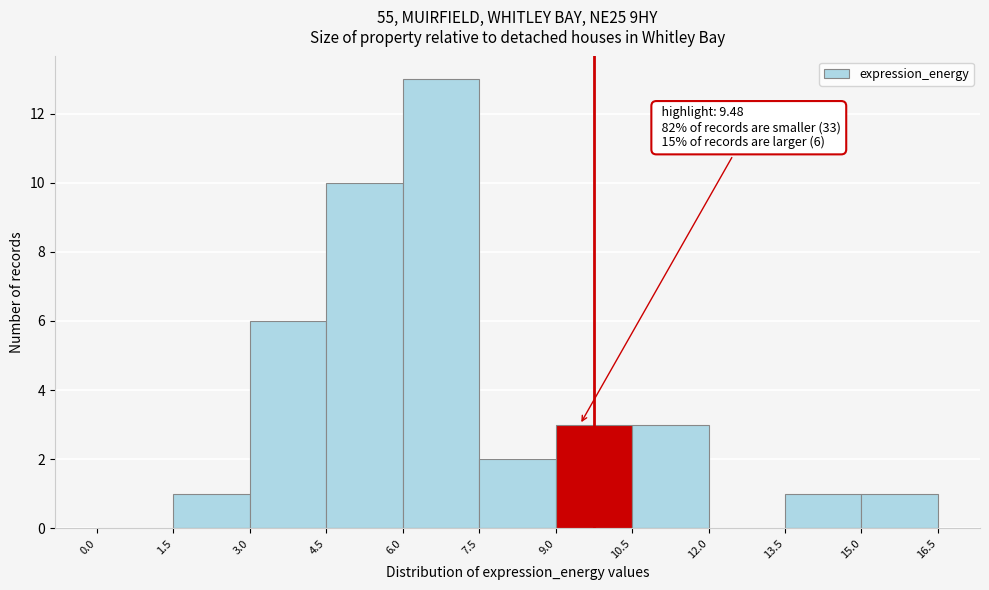

Over which range of the x-axis is the bar tallest?

6.0 to 7.5